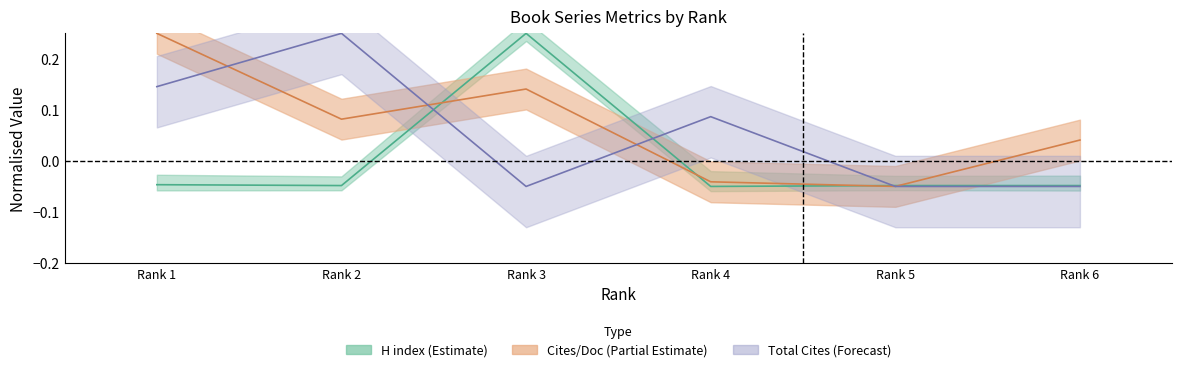

Is it true that Total Cites (3years) equals 0.3 at Rank 1?

False